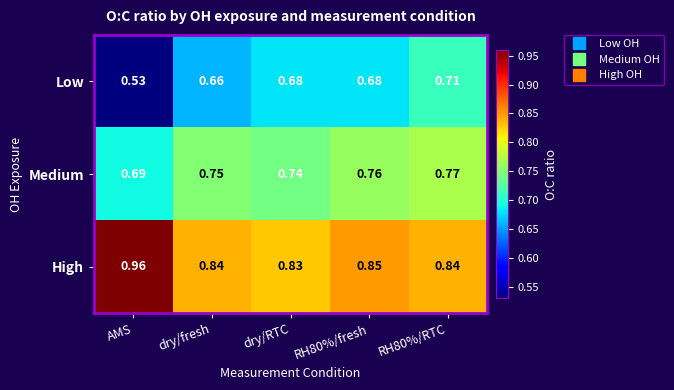

At which category does the chart reach its peak across all series?

AMS